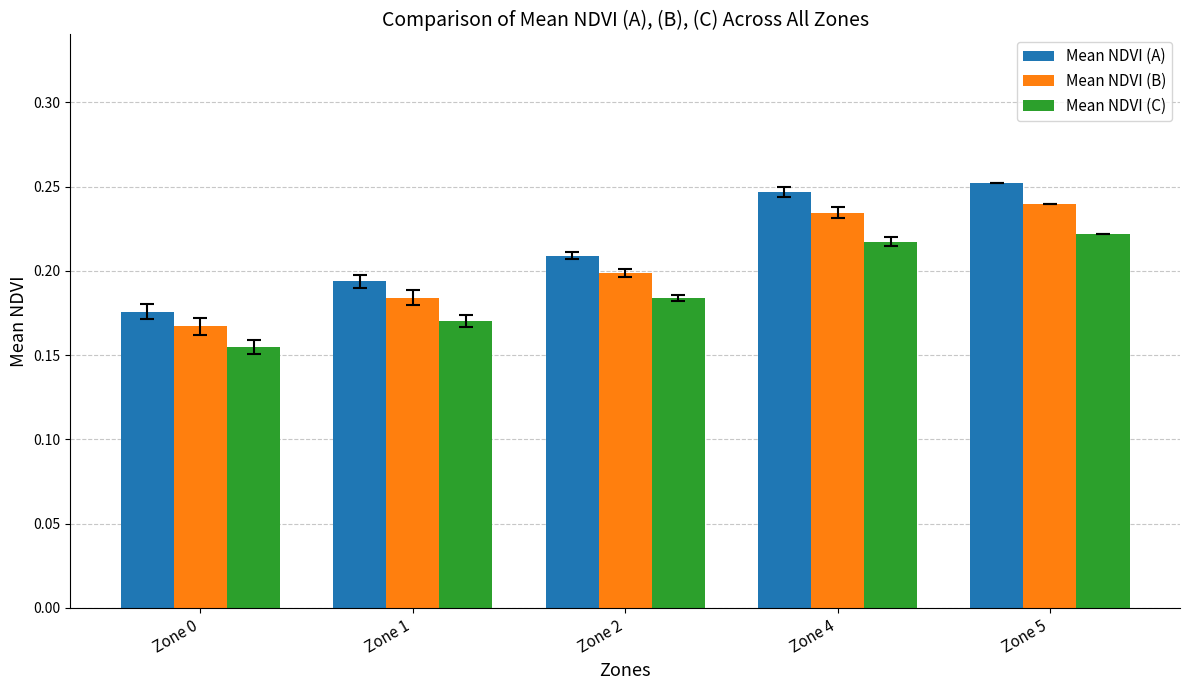

At which category is the sum across all series the highest?

Zone 5